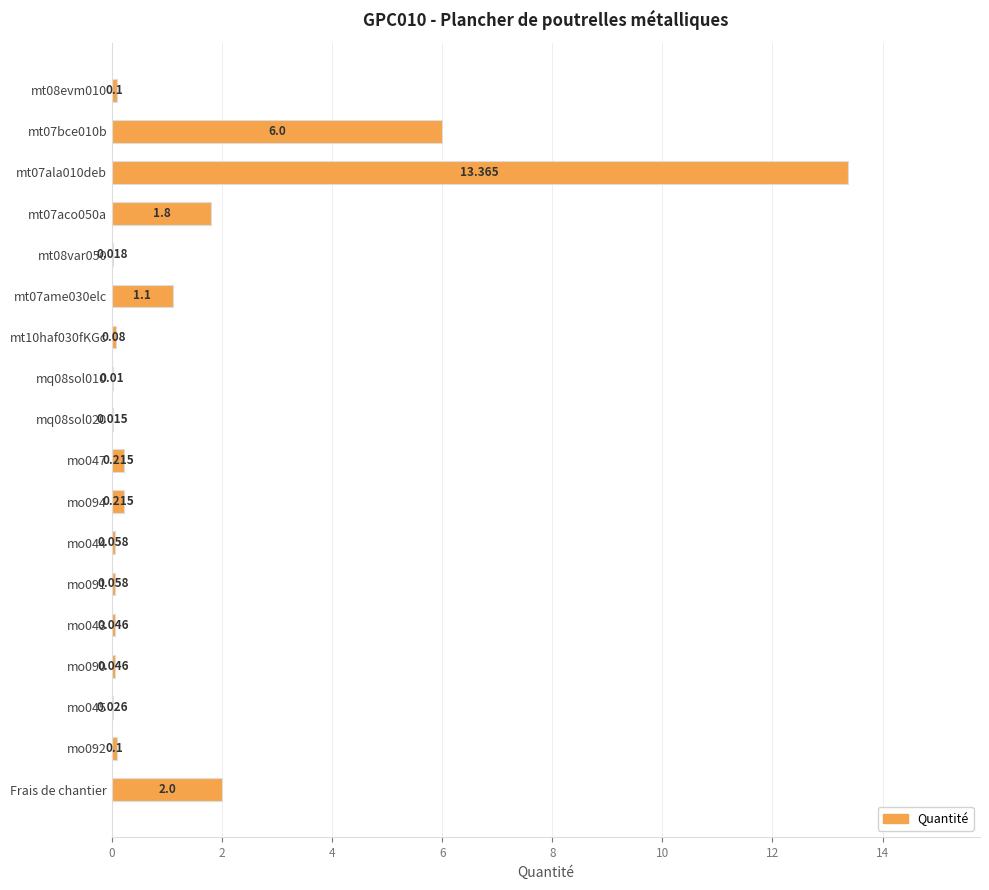

Count the number of data series in this chart.

1